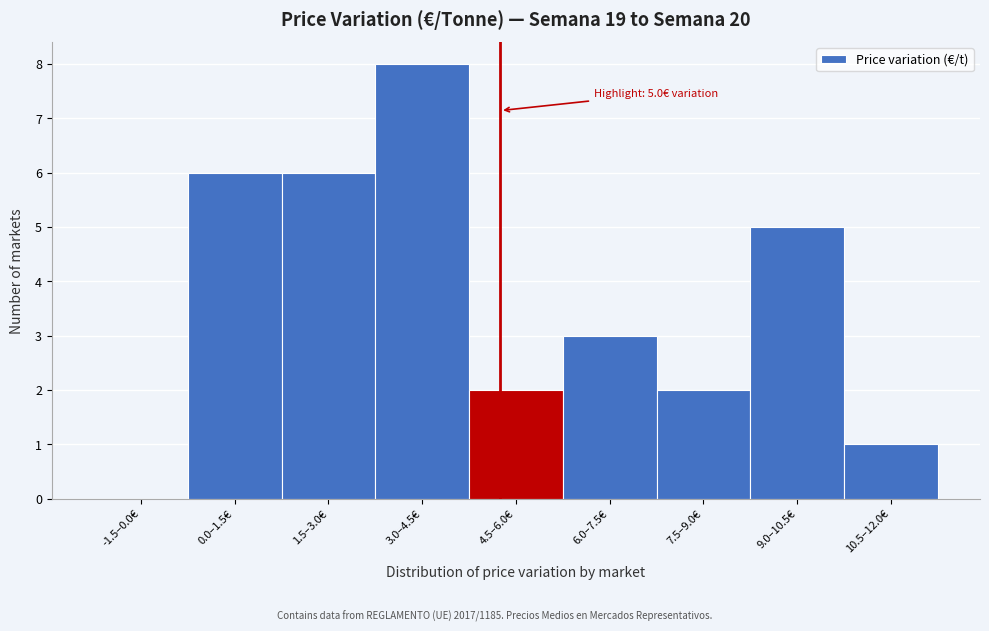

Reading left to right, extract all data points from this chart.

-1.5–0.0€=0	0.0–1.5€=6	1.5–3.0€=6	3.0–4.5€=8	4.5–6.0€=2	6.0–7.5€=3	7.5–9.0€=2	9.0–10.5€=5	10.5–12.0€=1